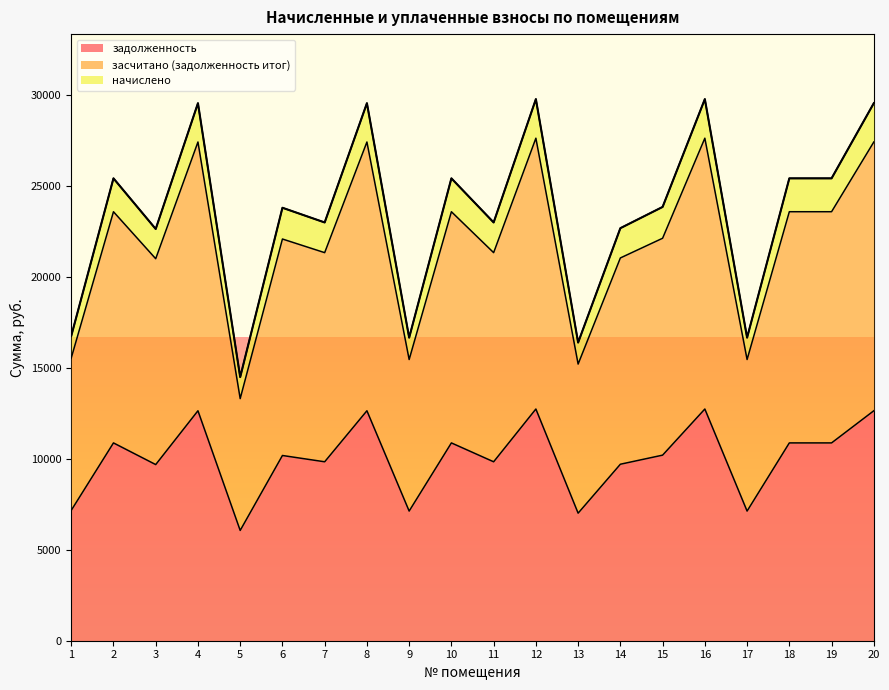

True or false: задолженность has more than 0 interior local peaks.

True